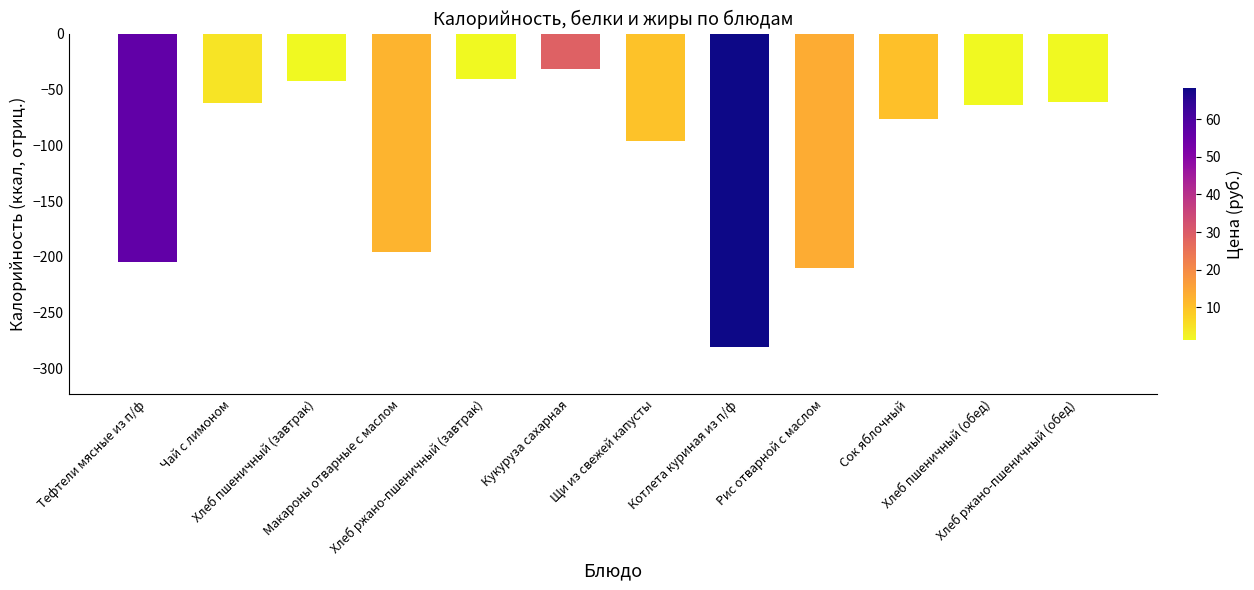

What is the smallest value displayed?

-280.8